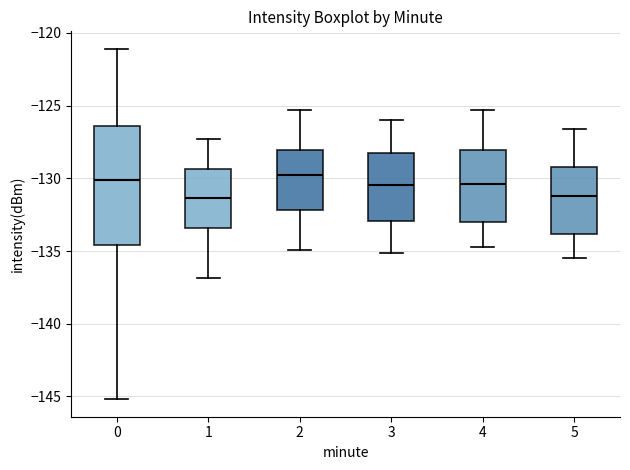

Reading left to right, read every box against the y-axis: the position of its median line, the range the box covers, and the ends of its whiskers. The values are not printed on the chart, so give them approximately, as read against the axis.

0: median -130.0, box -134.5 to -126.5, whiskers -145.0 to -121.0
1: median -131.5, box -133.5 to -129.5, whiskers -137.0 to -127.5
2: median -130.0, box -132.0 to -128.0, whiskers -135.0 to -125.5
3: median -130.5, box -133.0 to -128.0, whiskers -135.0 to -126.0
4: median -130.5, box -133.0 to -128.0, whiskers -134.5 to -125.5
5: median -131.0, box -134.0 to -129.0, whiskers -135.5 to -126.5